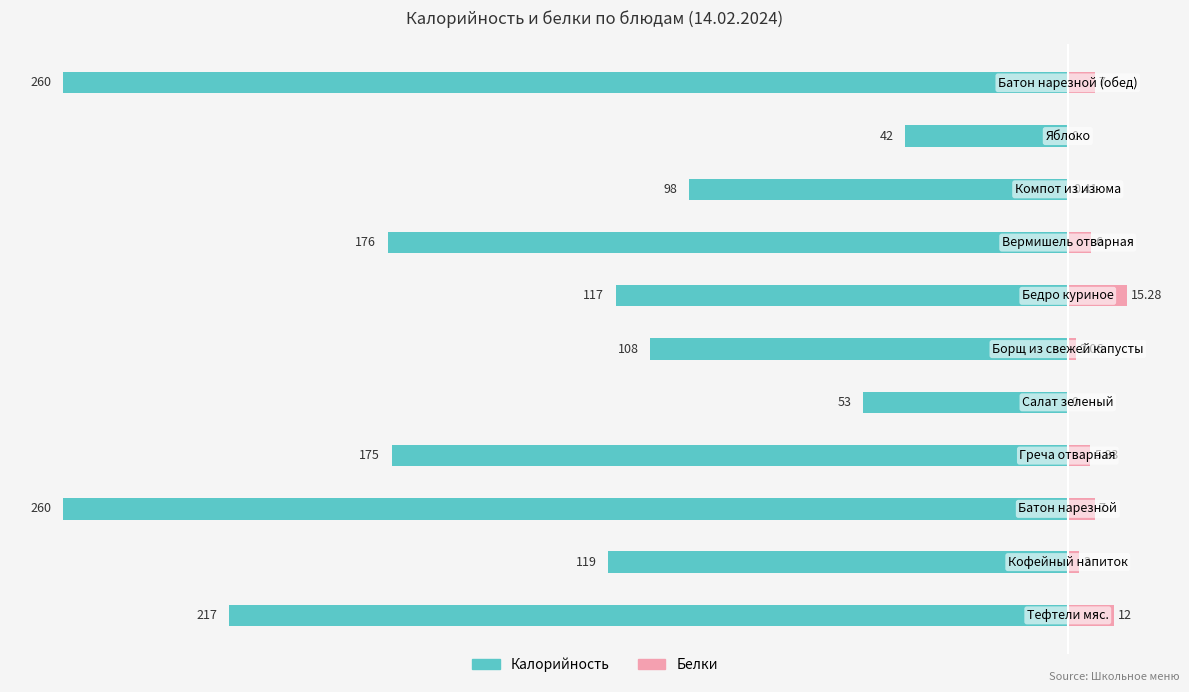

What are all the series names shown in the legend?

Калорийность, Белки